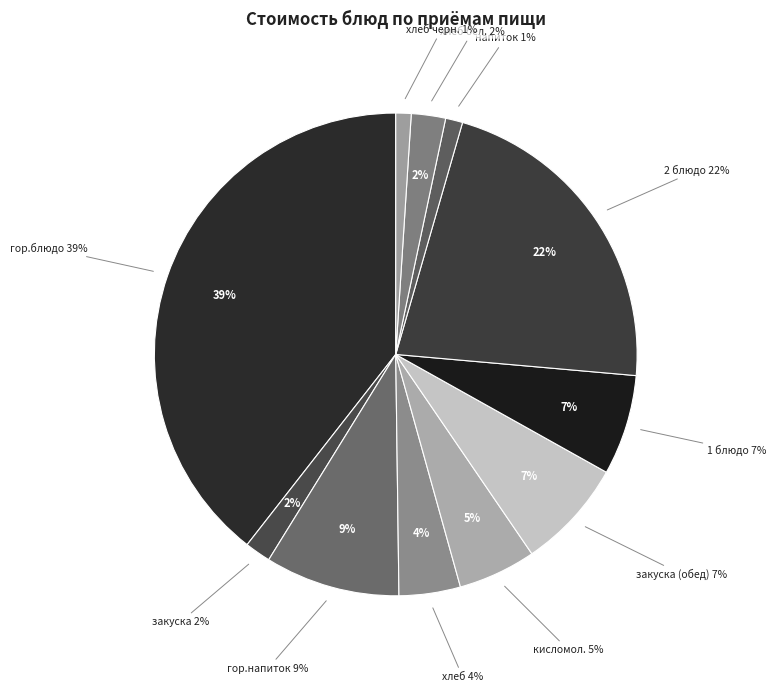

The хлеб бел. slice represents 2% of the pie. True or false?

True